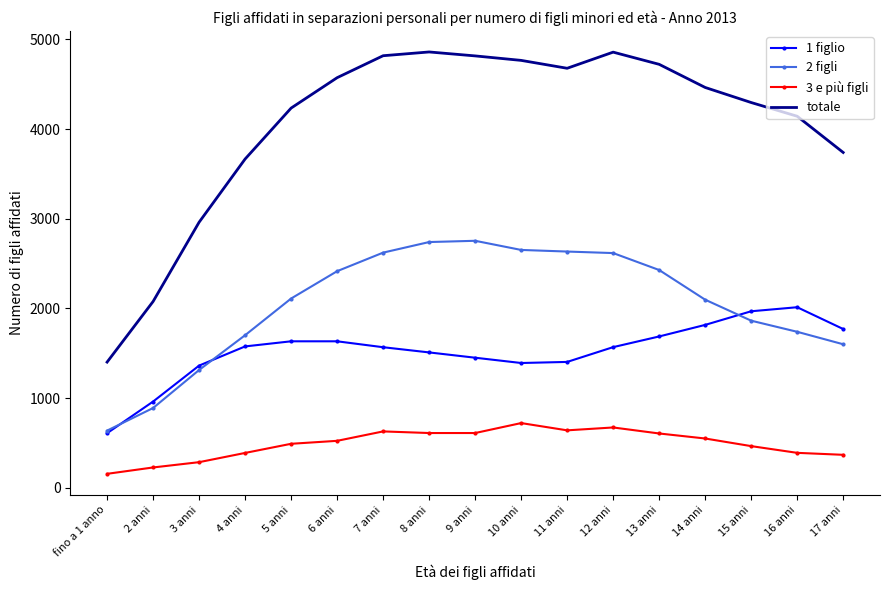

Which series has the largest range (max minus min)?

totale